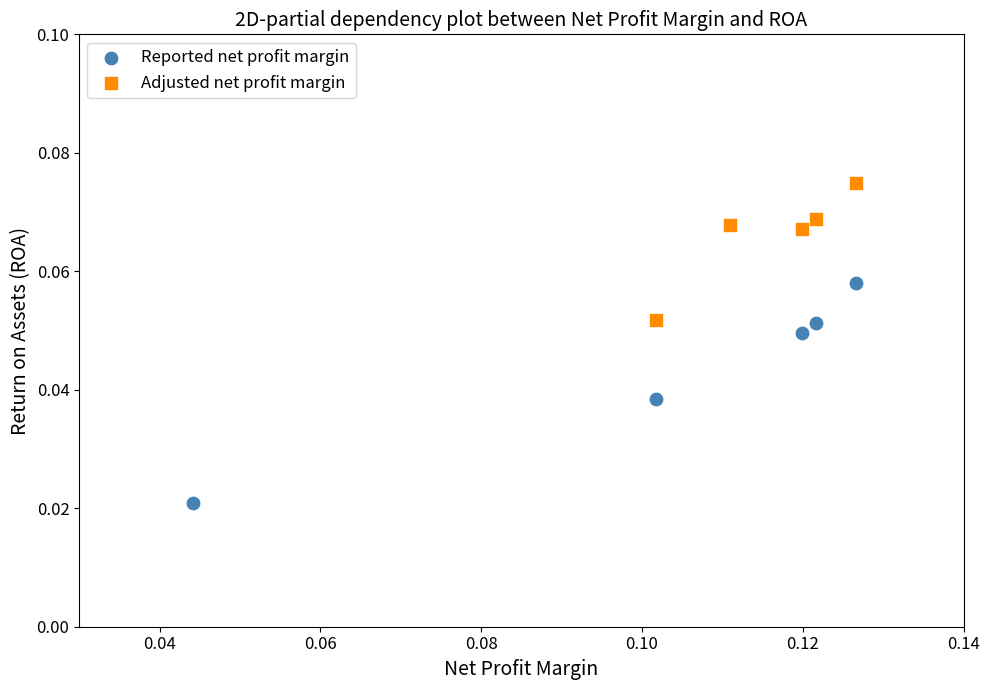

Which series reaches the maximum Y coordinate?

Adjusted net profit margin